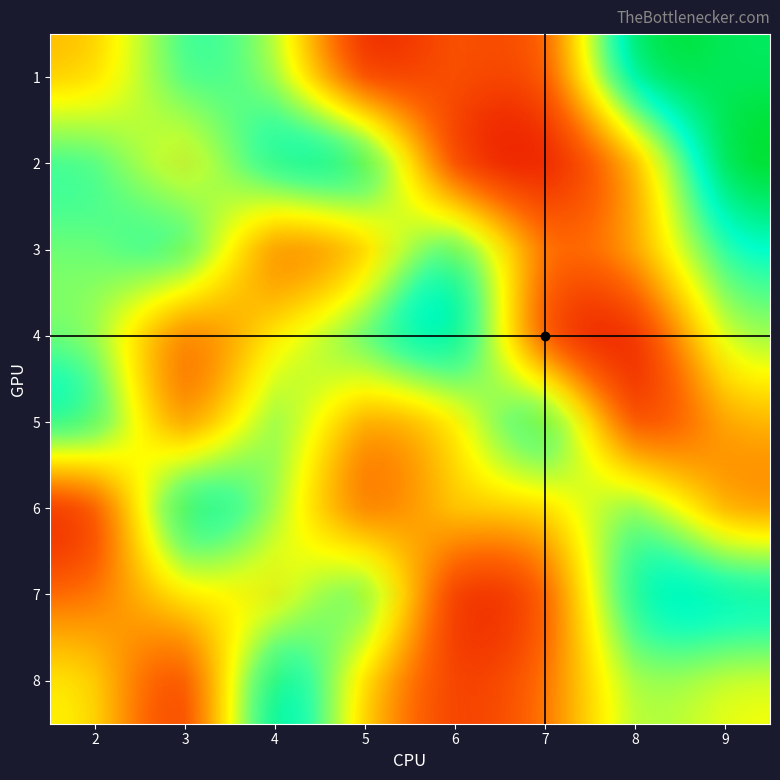

What is the maximum value for 3?

8